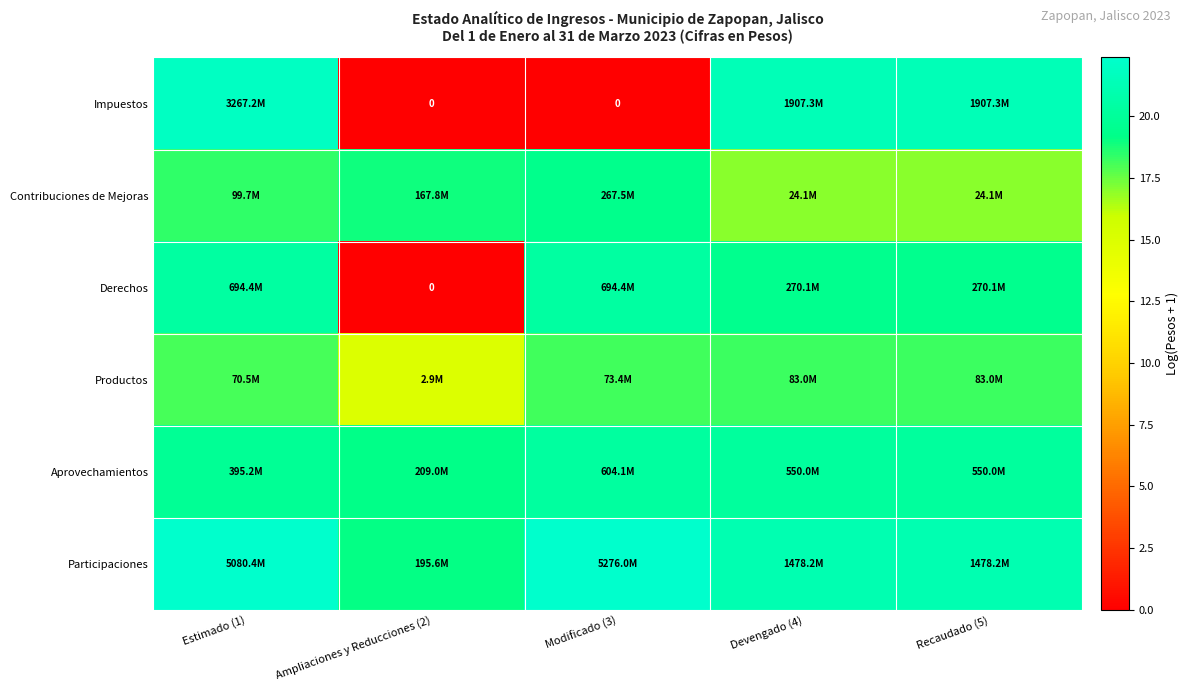

How many values in Derechos are above zero?

4